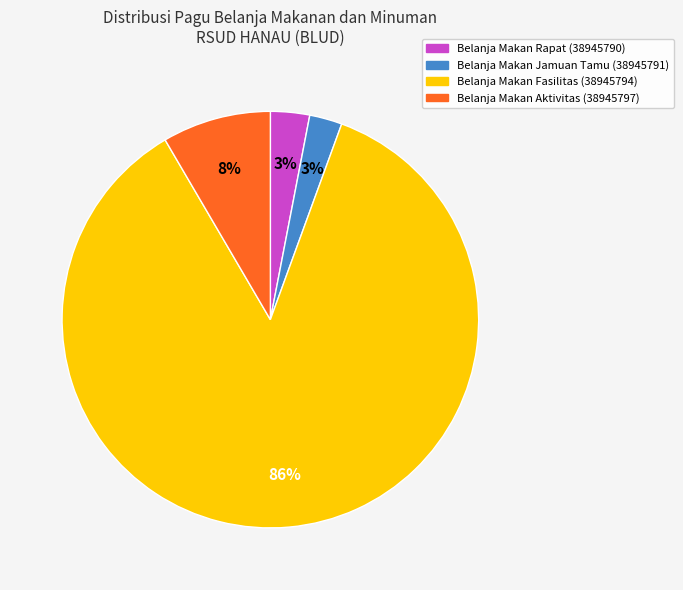

What is the largest slice in the pie chart?

Belanja Makan Fasilitas (38945794)